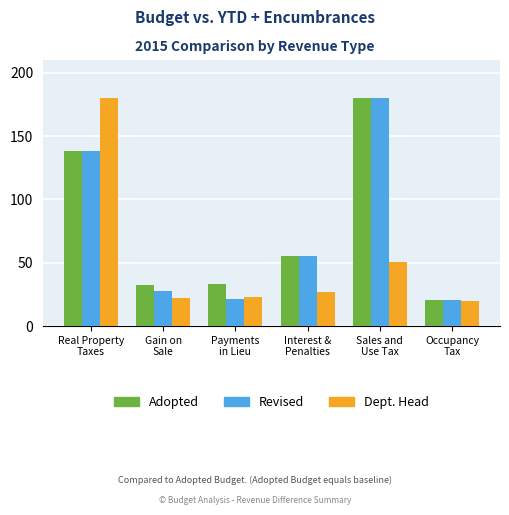

The Adopted series shows 55.0 at Interest &
Penalties. True or false?

True